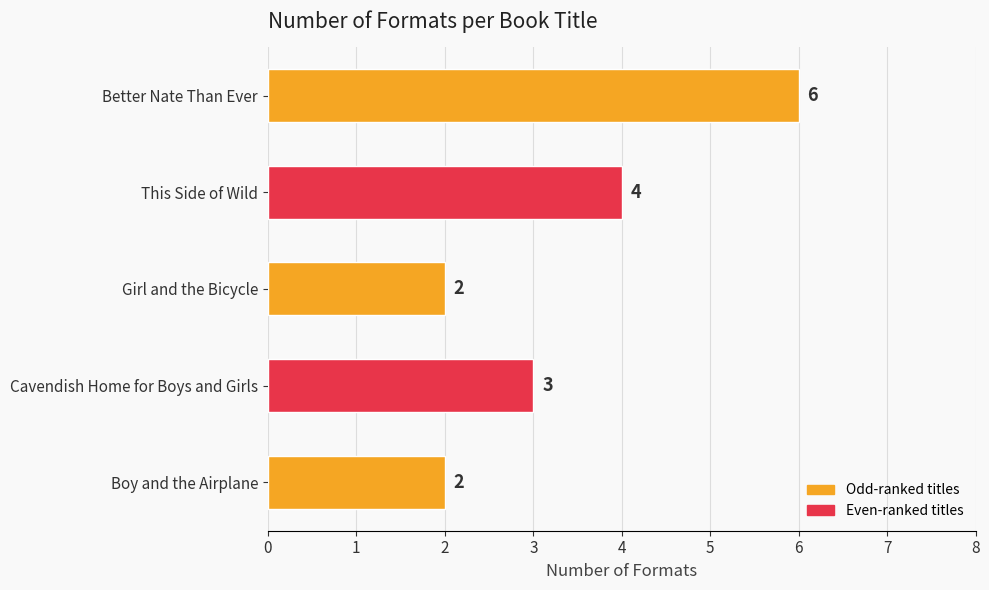

What is the sum of the values at This Side of Wild and Better Nate Than Ever?

10